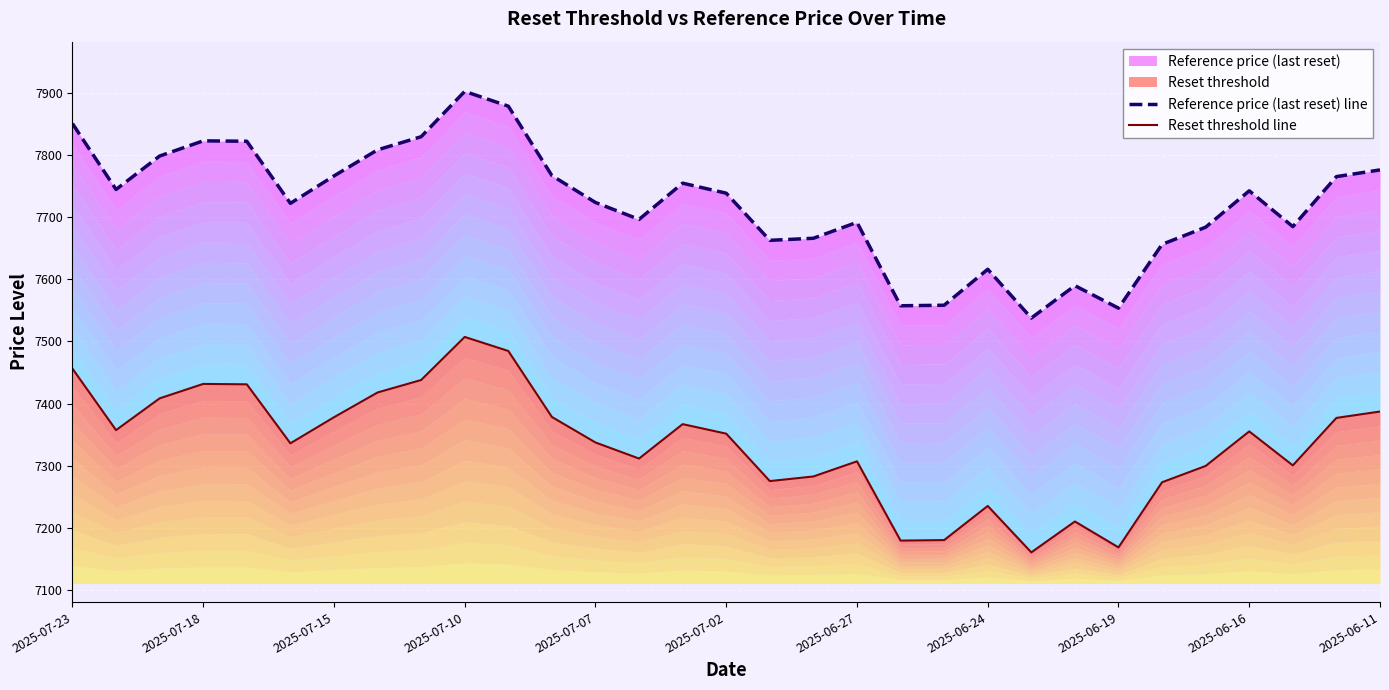

How many interior local peaks does the Reset threshold line series have?

7